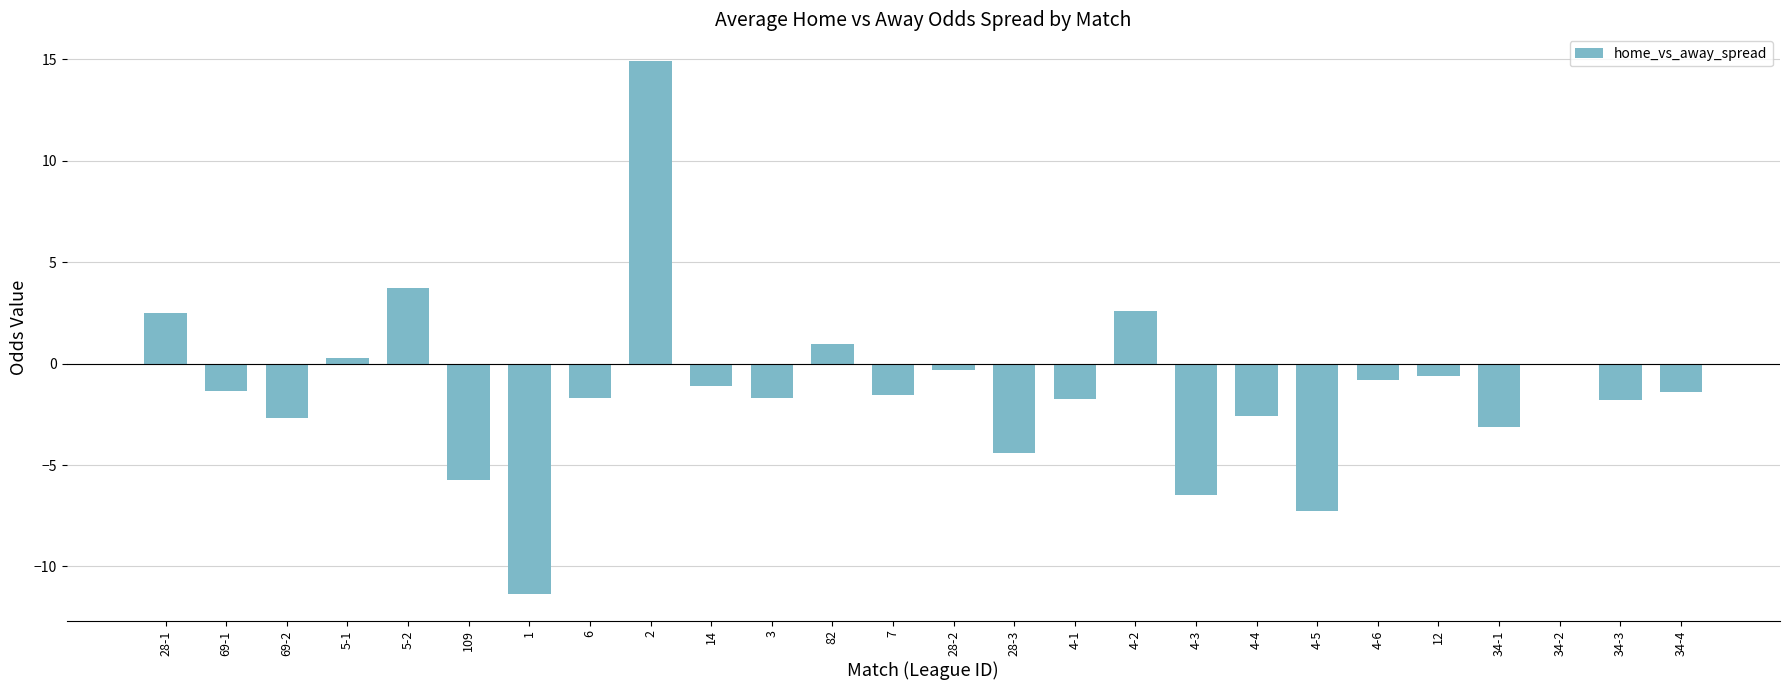

Is it true that the value at 5-2 is 1.9?

False